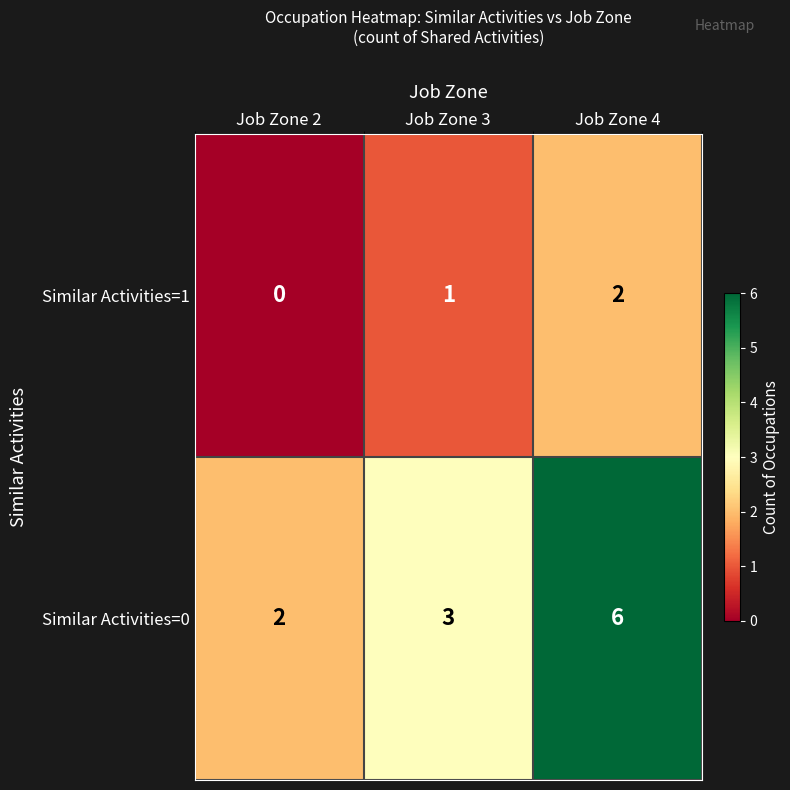

At which label is Similar Activities=1 closest to 1?

Job Zone 3